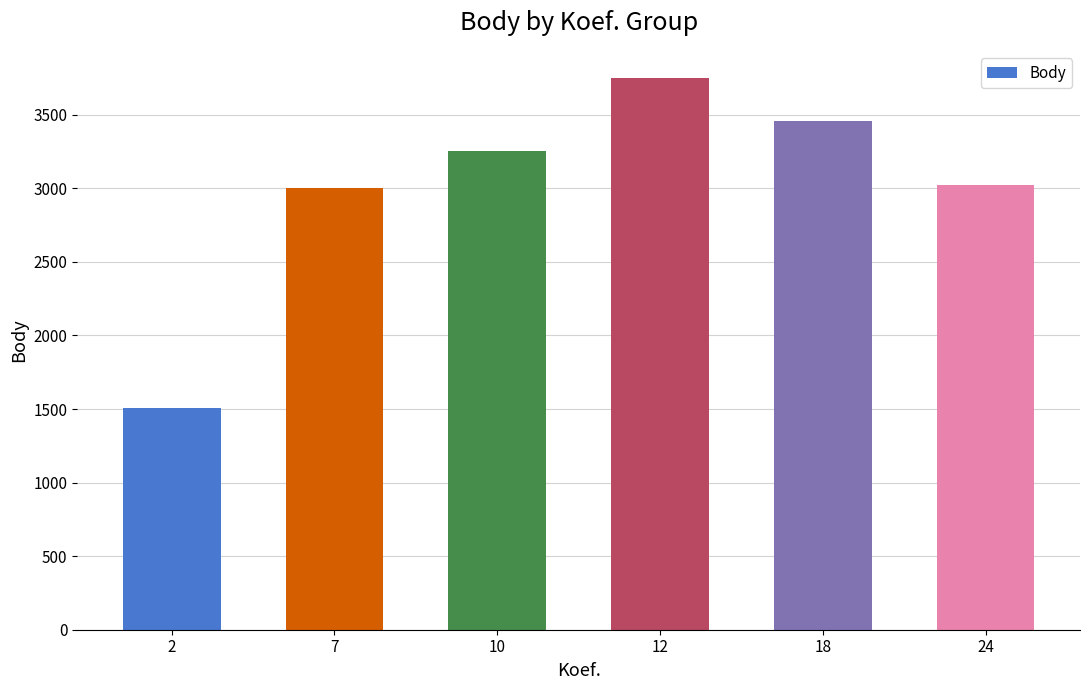

What is the approximate value at 24?

3020.0